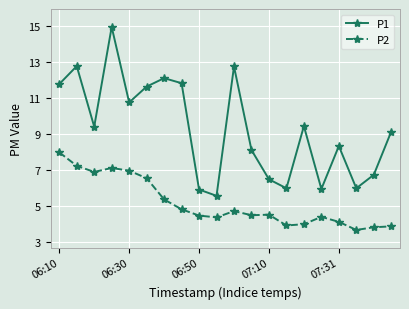

How many series are shown in this chart?

2